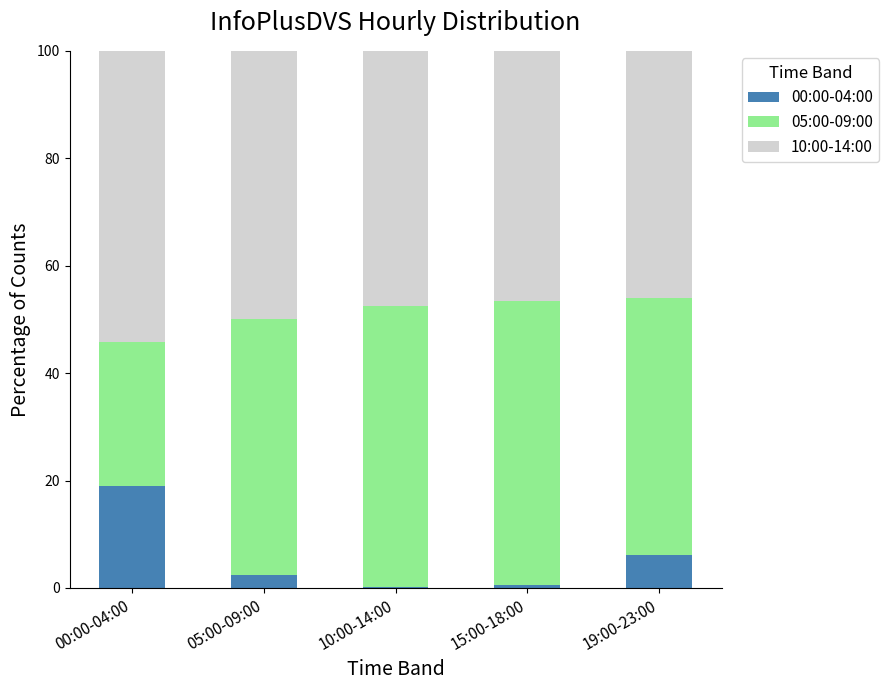

What is the sum of all 00:00-04:00 values?

28.3